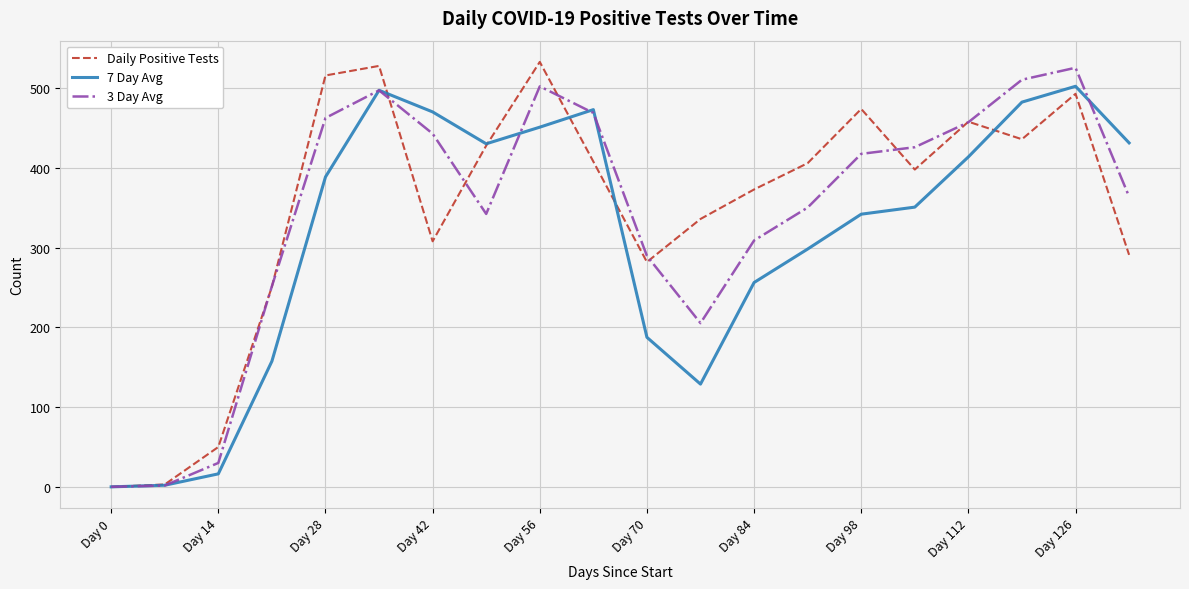

Does the chart have visible grid lines?

Yes